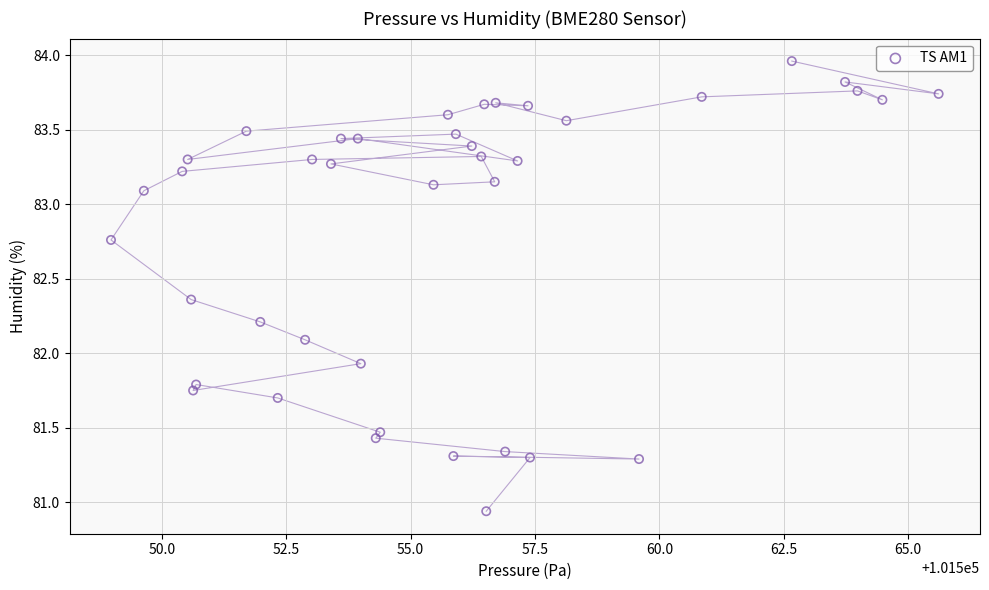

What is the range of X values (max minus min)?

16.6